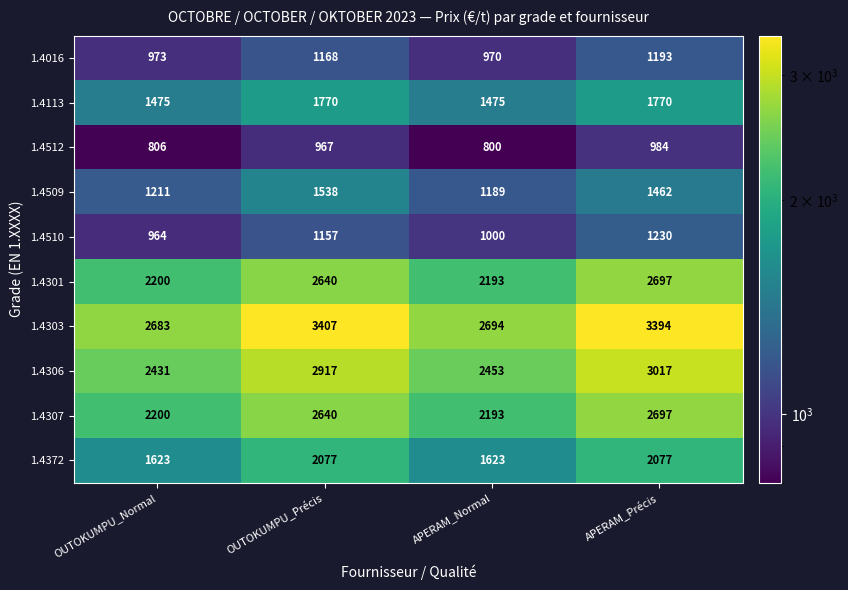

What is the difference between the maximum and minimum values in the 1.4372 series?

454